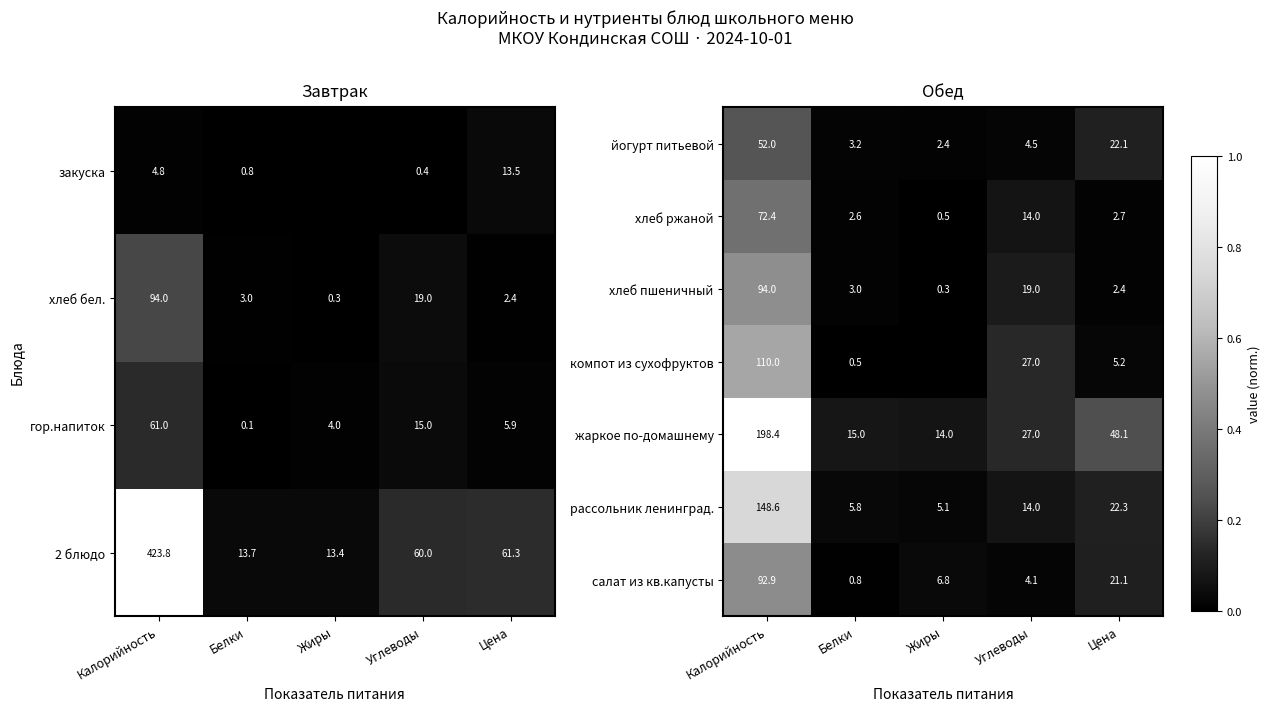

Is it true that жаркое по-домашнему equals 0.1 at Белки?

False